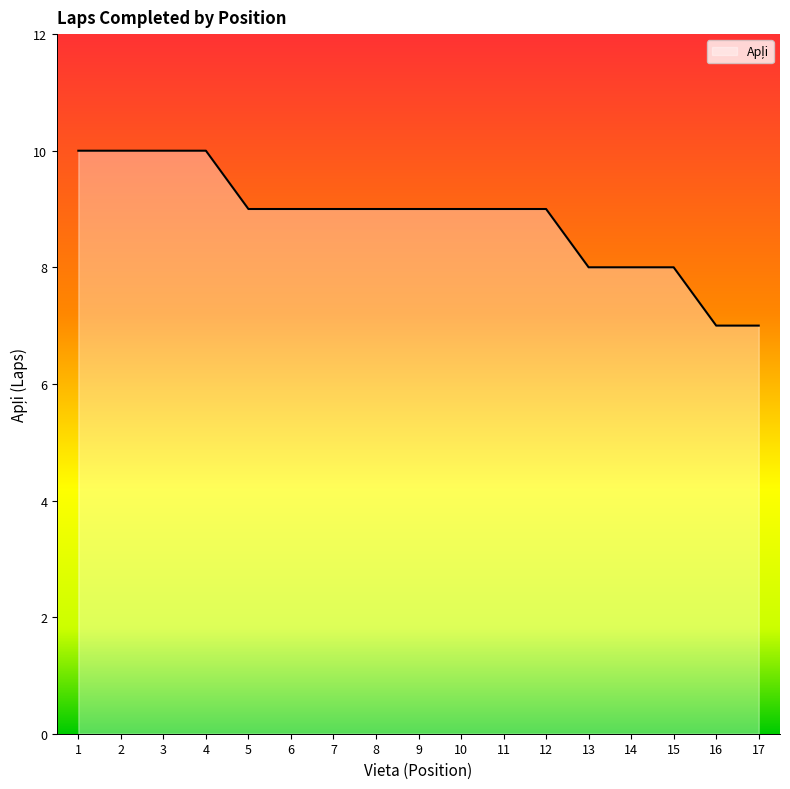

What is the smallest value displayed?

7